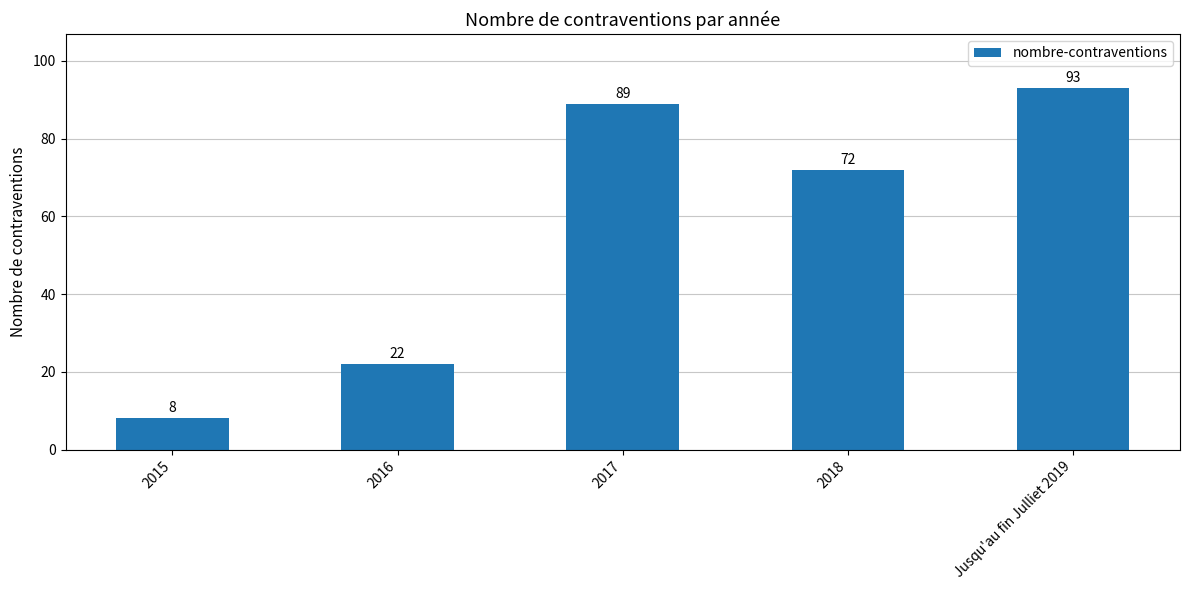

Between Jusqu'au fin Julliet 2019 and 2018, which is larger?

Jusqu'au fin Julliet 2019